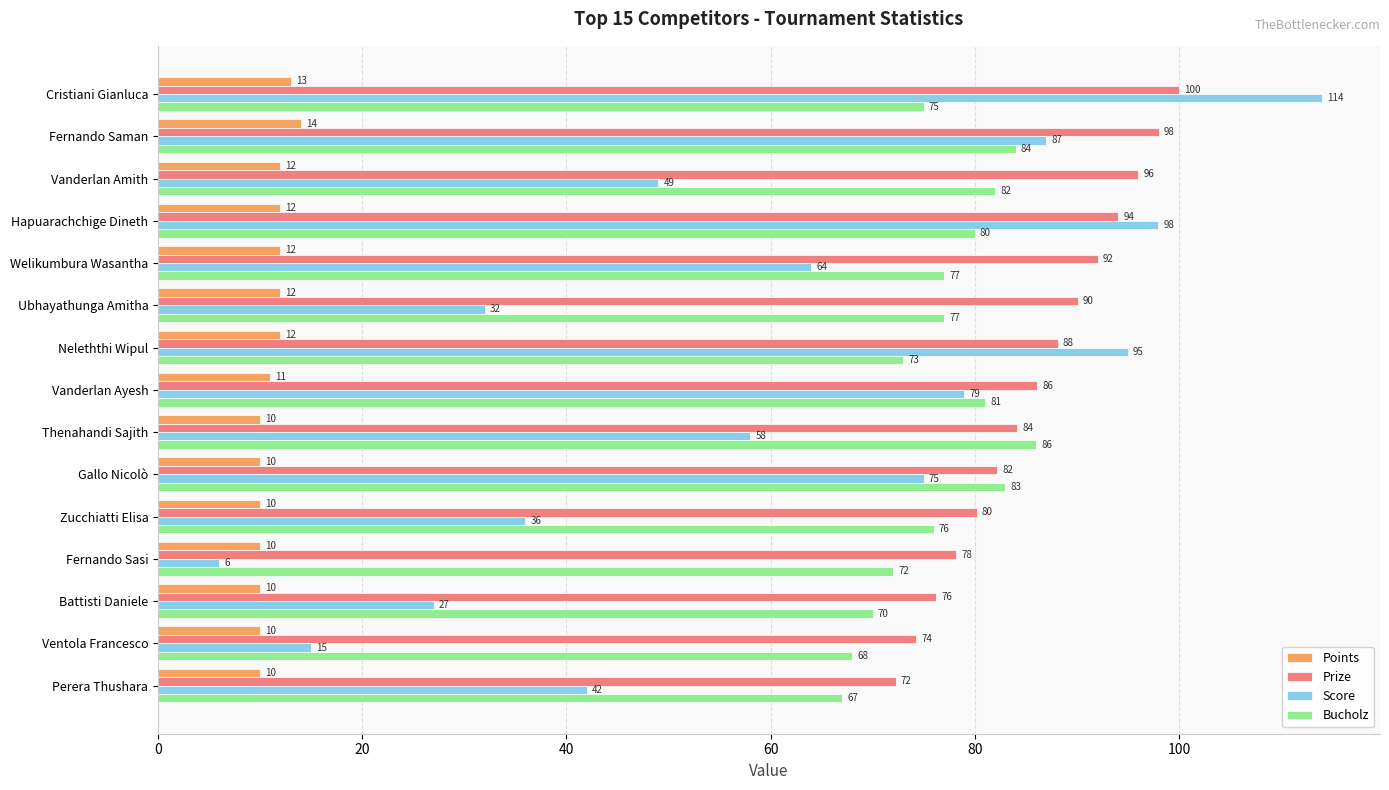

What value does the Bucholz series have at Vanderlan Ayesh?

81.0